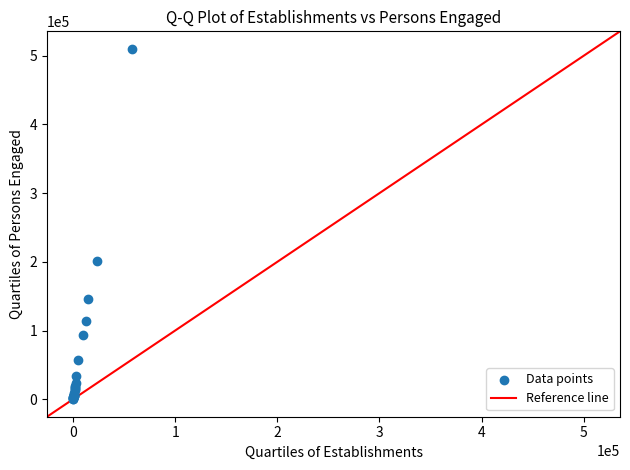

What Y value in the scatter plot is closest to 255159?

201196